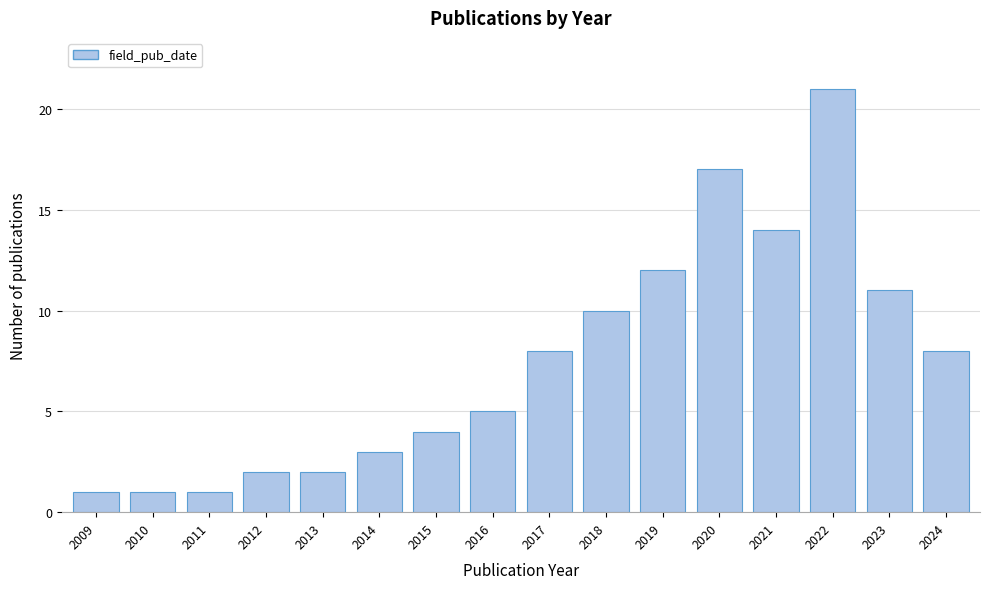

Reading left to right, extract all data points from this chart.

1	1	1	2	2	3	4	5	8	10	12	17	14	21	11	8